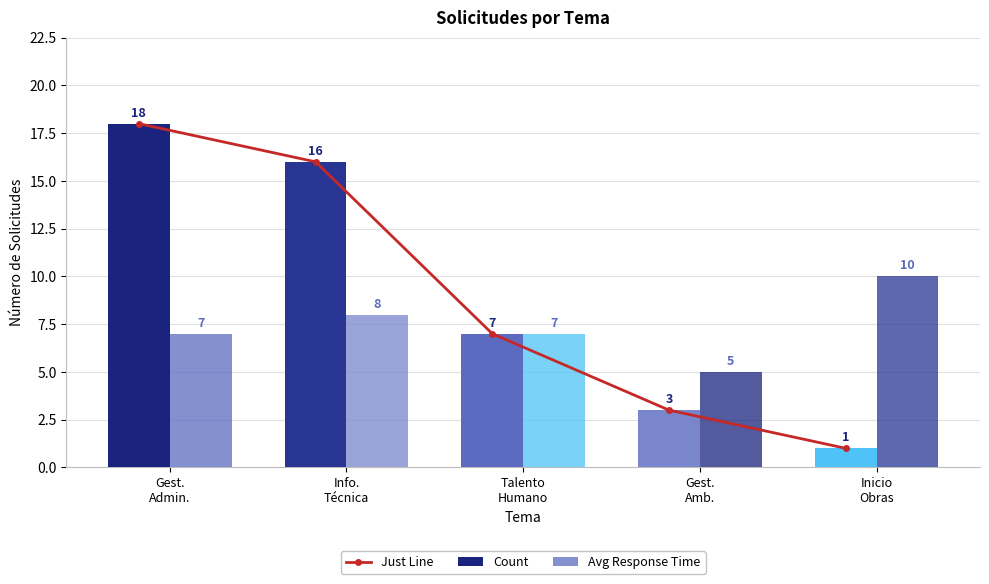

How many values in the Avg Response Time series are below 7?

1